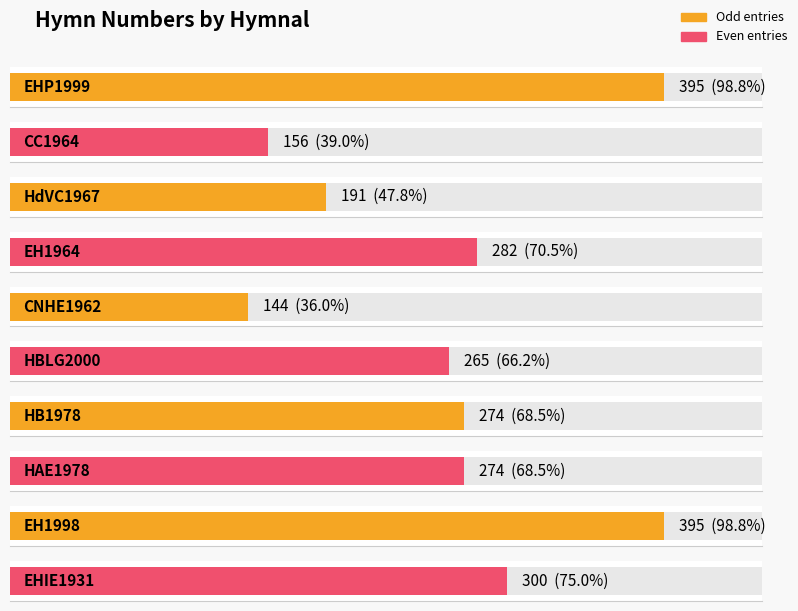

What is the difference between the second highest and second lowest values?

239